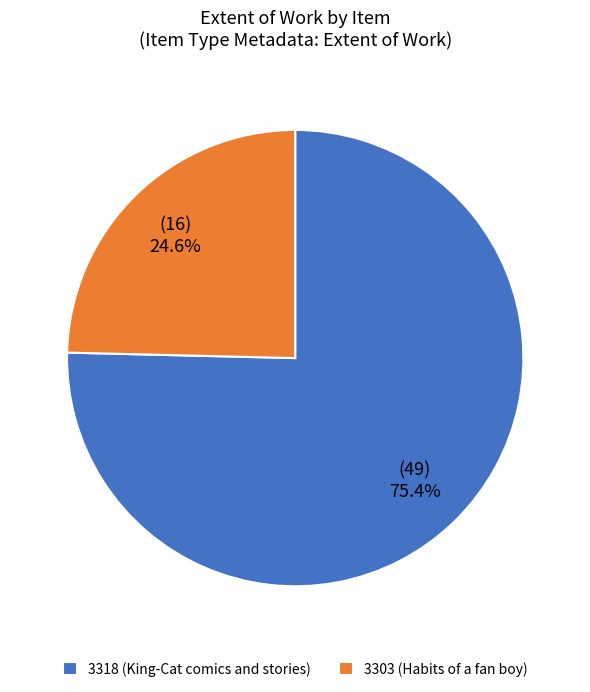

Rank the categories by value from lowest to highest.

3303 (Habits of a fan boy), 3318 (King-Cat comics and stories)